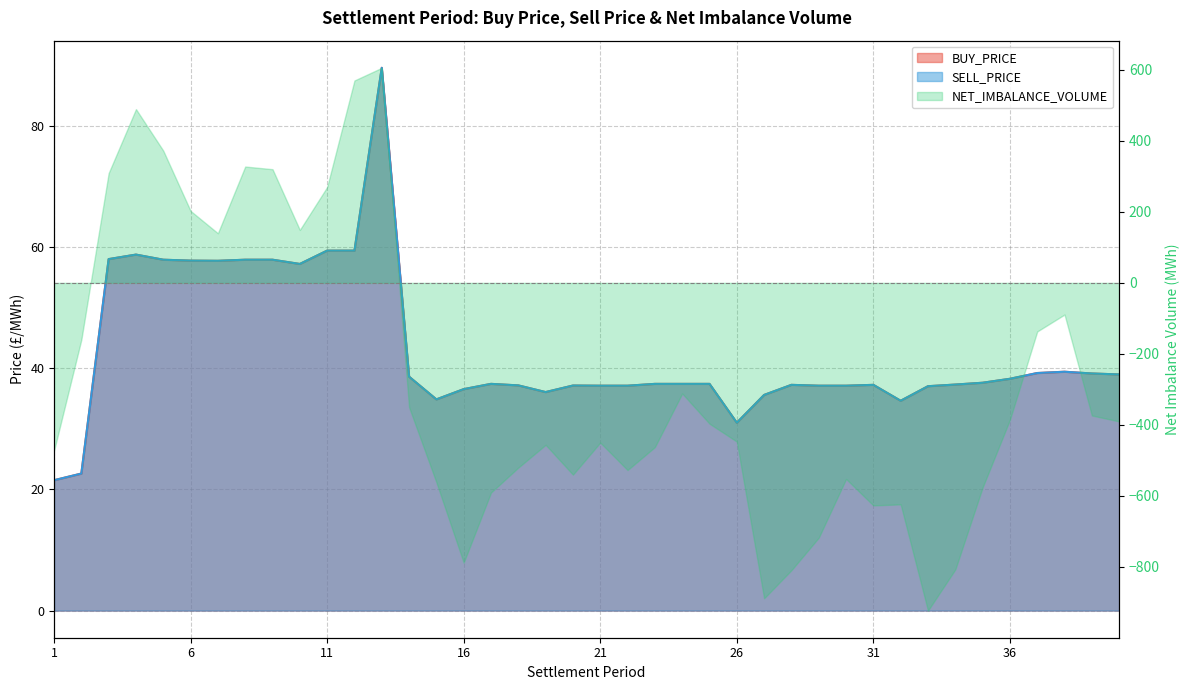

List the labels in order of SELL_PRICE value, largest first.

13, 11, 12, 4, 3, 5, 8, 9, 6, 7, 10, 38, 37, 39, 40, 14, 36, 35, 17, 23, 24, 25, 34, 28, 31, 18, 20, 21, 22, 29, 30, 33, 16, 19, 27, 15, 32, 26, 2, 1